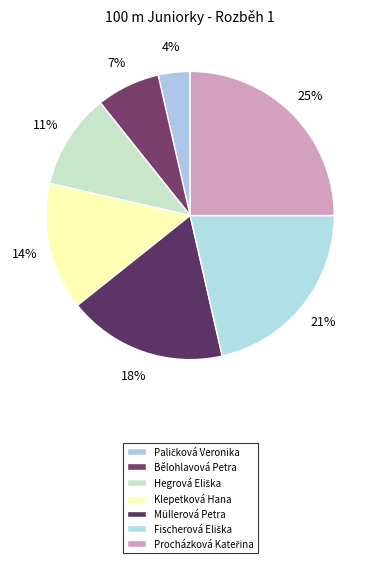

Does Procházková Kateřina account for over 50% of the chart?

No